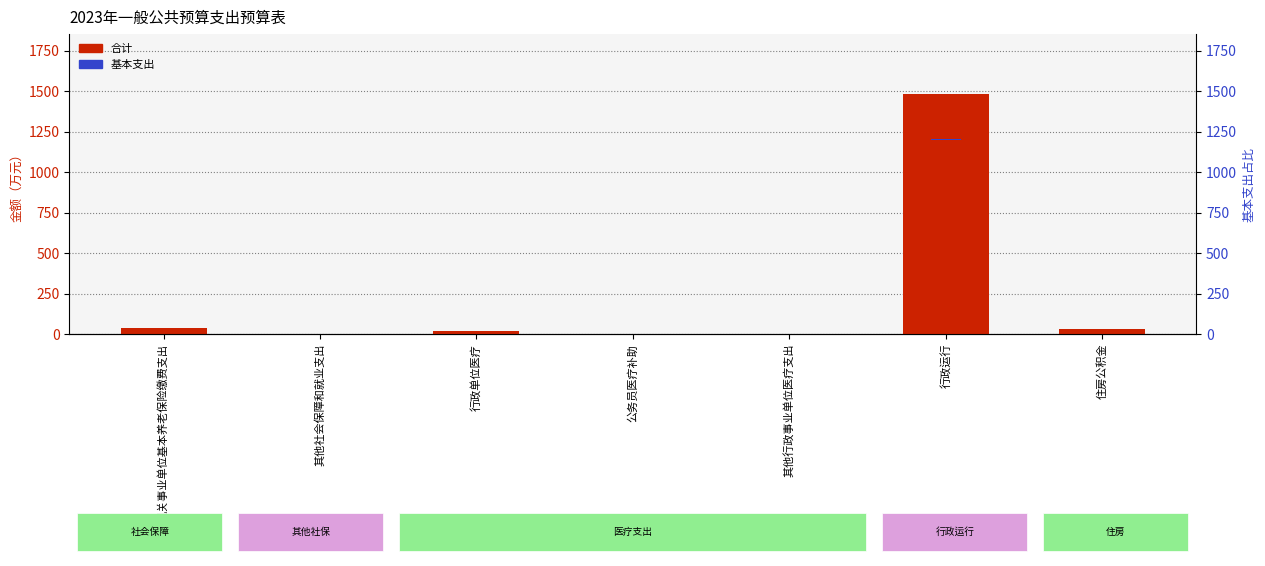

What is the label of the 6th bar from the right?

其他社会保障和就业支出